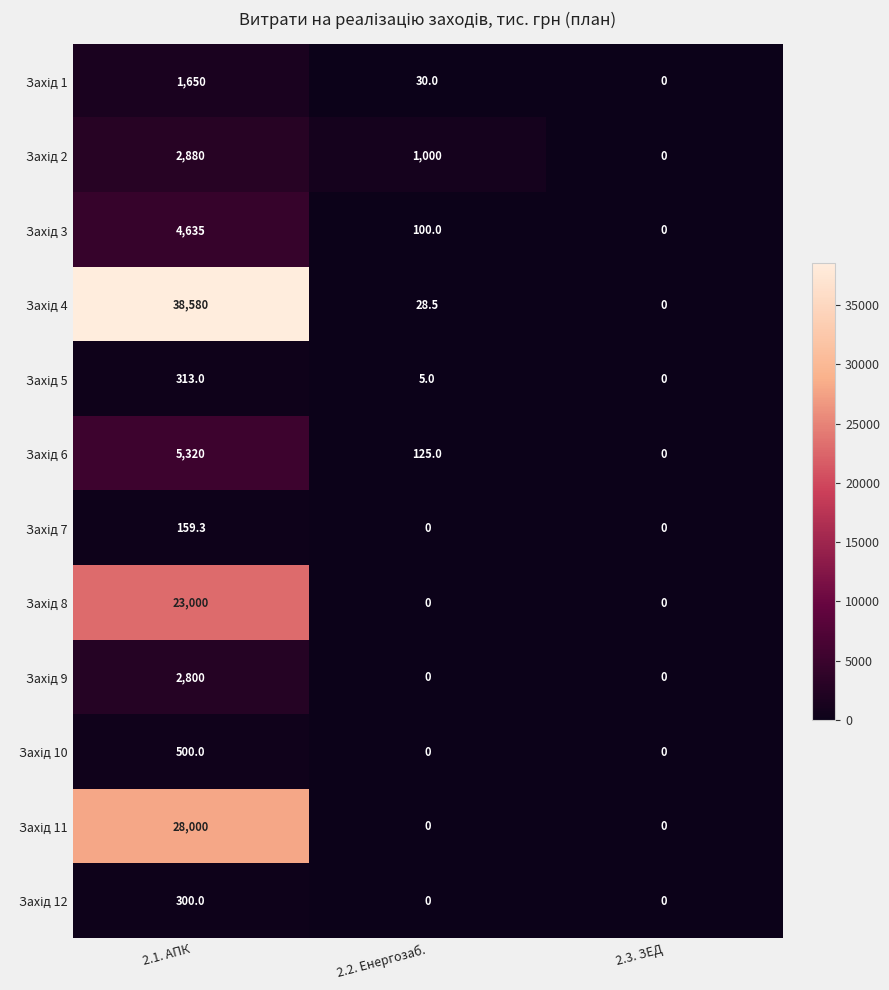

Which category has the highest value across all series?

2.1. АПК